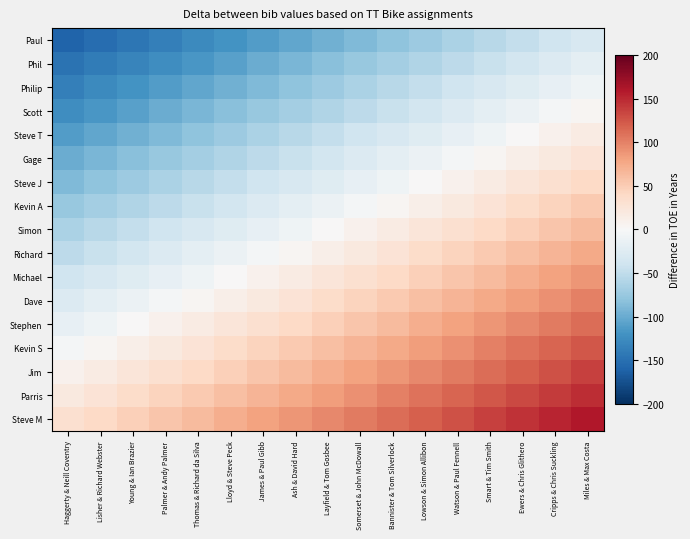

Reading left to right, list all the values displayed in this chart.

Paul: Haggerty & Neill Coventry=-160	Lisher & Richard Webster=-152	Young & Ian Brazier=-144	Palmer & Andy Palmer=-136	Thomas & Richard da Silva=-128	Lloyd & Steve Peck=-120	James & Paul Gibb=-112	Ash & David Hard=-104	Layfield & Tom Gosbee=-96	Somerset & John McDowall=-88	Bannister & Tom Silverlock=-80	Lowson & Simon Allibon=-72	Watson & Paul Fennell=-64	Smart & Tim Smith=-56	Ewers & Chris Glithero=-48	Cripps & Chris Suckling=-40	Miles & Max Costa=-32
Phil: Haggerty & Neill Coventry=-148	Lisher & Richard Webster=-140	Young & Ian Brazier=-132	Palmer & Andy Palmer=-124	Thomas & Richard da Silva=-116	Lloyd & Steve Peck=-108	James & Paul Gibb=-100	Ash & David Hard=-92	Layfield & Tom Gosbee=-84	Somerset & John McDowall=-76	Bannister & Tom Silverlock=-68	Lowson & Simon Allibon=-60	Watson & Paul Fennell=-52	Smart & Tim Smith=-44	Ewers & Chris Glithero=-36	Cripps & Chris Suckling=-28	Miles & Max Costa=-20
Philip: Haggerty & Neill Coventry=-136	Lisher & Richard Webster=-128	Young & Ian Brazier=-120	Palmer & Andy Palmer=-112	Thomas & Richard da Silva=-104	Lloyd & Steve Peck=-96	James & Paul Gibb=-88	Ash & David Hard=-80	Layfield & Tom Gosbee=-72	Somerset & John McDowall=-64	Bannister & Tom Silverlock=-56	Lowson & Simon Allibon=-48	Watson & Paul Fennell=-40	Smart & Tim Smith=-32	Ewers & Chris Glithero=-24	Cripps & Chris Suckling=-16	Miles & Max Costa=-8
Scott: Haggerty & Neill Coventry=-124	Lisher & Richard Webster=-116	Young & Ian Brazier=-108	Palmer & Andy Palmer=-100	Thomas & Richard da Silva=-92	Lloyd & Steve Peck=-84	James & Paul Gibb=-76	Ash & David Hard=-68	Layfield & Tom Gosbee=-60	Somerset & John McDowall=-52	Bannister & Tom Silverlock=-44	Lowson & Simon Allibon=-36	Watson & Paul Fennell=-28	Smart & Tim Smith=-20	Ewers & Chris Glithero=-12	Cripps & Chris Suckling=-4	Miles & Max Costa=4
Steve T: Haggerty & Neill Coventry=-112	Lisher & Richard Webster=-104	Young & Ian Brazier=-96	Palmer & Andy Palmer=-88	Thomas & Richard da Silva=-80	Lloyd & Steve Peck=-72	James & Paul Gibb=-64	Ash & David Hard=-56	Layfield & Tom Gosbee=-48	Somerset & John McDowall=-40	Bannister & Tom Silverlock=-32	Lowson & Simon Allibon=-24	Watson & Paul Fennell=-16	Smart & Tim Smith=-8	Ewers & Chris Glithero=0	Cripps & Chris Suckling=8	Miles & Max Costa=16
Gage: Haggerty & Neill Coventry=-100	Lisher & Richard Webster=-92	Young & Ian Brazier=-84	Palmer & Andy Palmer=-76	Thomas & Richard da Silva=-68	Lloyd & Steve Peck=-60	James & Paul Gibb=-52	Ash & David Hard=-44	Layfield & Tom Gosbee=-36	Somerset & John McDowall=-28	Bannister & Tom Silverlock=-20	Lowson & Simon Allibon=-12	Watson & Paul Fennell=-4	Smart & Tim Smith=4	Ewers & Chris Glithero=12	Cripps & Chris Suckling=20	Miles & Max Costa=28
Steve J: Haggerty & Neill Coventry=-88	Lisher & Richard Webster=-80	Young & Ian Brazier=-72	Palmer & Andy Palmer=-64	Thomas & Richard da Silva=-56	Lloyd & Steve Peck=-48	James & Paul Gibb=-40	Ash & David Hard=-32	Layfield & Tom Gosbee=-24	Somerset & John McDowall=-16	Bannister & Tom Silverlock=-8	Lowson & Simon Allibon=0	Watson & Paul Fennell=8	Smart & Tim Smith=16	Ewers & Chris Glithero=24	Cripps & Chris Suckling=32	Miles & Max Costa=40
Kevin A: Haggerty & Neill Coventry=-76	Lisher & Richard Webster=-68	Young & Ian Brazier=-60	Palmer & Andy Palmer=-52	Thomas & Richard da Silva=-44	Lloyd & Steve Peck=-36	James & Paul Gibb=-28	Ash & David Hard=-20	Layfield & Tom Gosbee=-12	Somerset & John McDowall=-4	Bannister & Tom Silverlock=4	Lowson & Simon Allibon=12	Watson & Paul Fennell=20	Smart & Tim Smith=28	Ewers & Chris Glithero=36	Cripps & Chris Suckling=44	Miles & Max Costa=52
Simon: Haggerty & Neill Coventry=-64	Lisher & Richard Webster=-56	Young & Ian Brazier=-48	Palmer & Andy Palmer=-40	Thomas & Richard da Silva=-32	Lloyd & Steve Peck=-24	James & Paul Gibb=-16	Ash & David Hard=-8	Layfield & Tom Gosbee=0	Somerset & John McDowall=8	Bannister & Tom Silverlock=16	Lowson & Simon Allibon=24	Watson & Paul Fennell=32	Smart & Tim Smith=40	Ewers & Chris Glithero=48	Cripps & Chris Suckling=56	Miles & Max Costa=64
Richard: Haggerty & Neill Coventry=-52	Lisher & Richard Webster=-44	Young & Ian Brazier=-36	Palmer & Andy Palmer=-28	Thomas & Richard da Silva=-20	Lloyd & Steve Peck=-12	James & Paul Gibb=-4	Ash & David Hard=4	Layfield & Tom Gosbee=12	Somerset & John McDowall=20	Bannister & Tom Silverlock=28	Lowson & Simon Allibon=36	Watson & Paul Fennell=44	Smart & Tim Smith=52	Ewers & Chris Glithero=60	Cripps & Chris Suckling=68	Miles & Max Costa=76
Michael: Haggerty & Neill Coventry=-40	Lisher & Richard Webster=-32	Young & Ian Brazier=-24	Palmer & Andy Palmer=-16	Thomas & Richard da Silva=-8	Lloyd & Steve Peck=0	James & Paul Gibb=8	Ash & David Hard=16	Layfield & Tom Gosbee=24	Somerset & John McDowall=32	Bannister & Tom Silverlock=40	Lowson & Simon Allibon=48	Watson & Paul Fennell=56	Smart & Tim Smith=64	Ewers & Chris Glithero=72	Cripps & Chris Suckling=80	Miles & Max Costa=88
Dave: Haggerty & Neill Coventry=-28	Lisher & Richard Webster=-20	Young & Ian Brazier=-12	Palmer & Andy Palmer=-4	Thomas & Richard da Silva=4	Lloyd & Steve Peck=12	James & Paul Gibb=20	Ash & David Hard=28	Layfield & Tom Gosbee=36	Somerset & John McDowall=44	Bannister & Tom Silverlock=52	Lowson & Simon Allibon=60	Watson & Paul Fennell=68	Smart & Tim Smith=76	Ewers & Chris Glithero=84	Cripps & Chris Suckling=92	Miles & Max Costa=100
Stephen: Haggerty & Neill Coventry=-16	Lisher & Richard Webster=-8	Young & Ian Brazier=0	Palmer & Andy Palmer=8	Thomas & Richard da Silva=16	Lloyd & Steve Peck=24	James & Paul Gibb=32	Ash & David Hard=40	Layfield & Tom Gosbee=48	Somerset & John McDowall=56	Bannister & Tom Silverlock=64	Lowson & Simon Allibon=72	Watson & Paul Fennell=80	Smart & Tim Smith=88	Ewers & Chris Glithero=96	Cripps & Chris Suckling=104	Miles & Max Costa=112
Kevin S: Haggerty & Neill Coventry=-4	Lisher & Richard Webster=4	Young & Ian Brazier=12	Palmer & Andy Palmer=20	Thomas & Richard da Silva=28	Lloyd & Steve Peck=36	James & Paul Gibb=44	Ash & David Hard=52	Layfield & Tom Gosbee=60	Somerset & John McDowall=68	Bannister & Tom Silverlock=76	Lowson & Simon Allibon=84	Watson & Paul Fennell=92	Smart & Tim Smith=100	Ewers & Chris Glithero=108	Cripps & Chris Suckling=116	Miles & Max Costa=124
Jim: Haggerty & Neill Coventry=8	Lisher & Richard Webster=16	Young & Ian Brazier=24	Palmer & Andy Palmer=32	Thomas & Richard da Silva=40	Lloyd & Steve Peck=48	James & Paul Gibb=56	Ash & David Hard=64	Layfield & Tom Gosbee=72	Somerset & John McDowall=80	Bannister & Tom Silverlock=88	Lowson & Simon Allibon=96	Watson & Paul Fennell=104	Smart & Tim Smith=112	Ewers & Chris Glithero=120	Cripps & Chris Suckling=128	Miles & Max Costa=136
Parris: Haggerty & Neill Coventry=20	Lisher & Richard Webster=28	Young & Ian Brazier=36	Palmer & Andy Palmer=44	Thomas & Richard da Silva=52	Lloyd & Steve Peck=60	James & Paul Gibb=68	Ash & David Hard=76	Layfield & Tom Gosbee=84	Somerset & John McDowall=92	Bannister & Tom Silverlock=100	Lowson & Simon Allibon=108	Watson & Paul Fennell=116	Smart & Tim Smith=124	Ewers & Chris Glithero=132	Cripps & Chris Suckling=140	Miles & Max Costa=148
Steve M: Haggerty & Neill Coventry=32	Lisher & Richard Webster=40	Young & Ian Brazier=48	Palmer & Andy Palmer=56	Thomas & Richard da Silva=64	Lloyd & Steve Peck=72	James & Paul Gibb=80	Ash & David Hard=88	Layfield & Tom Gosbee=96	Somerset & John McDowall=104	Bannister & Tom Silverlock=112	Lowson & Simon Allibon=120	Watson & Paul Fennell=128	Smart & Tim Smith=136	Ewers & Chris Glithero=144	Cripps & Chris Suckling=152	Miles & Max Costa=160